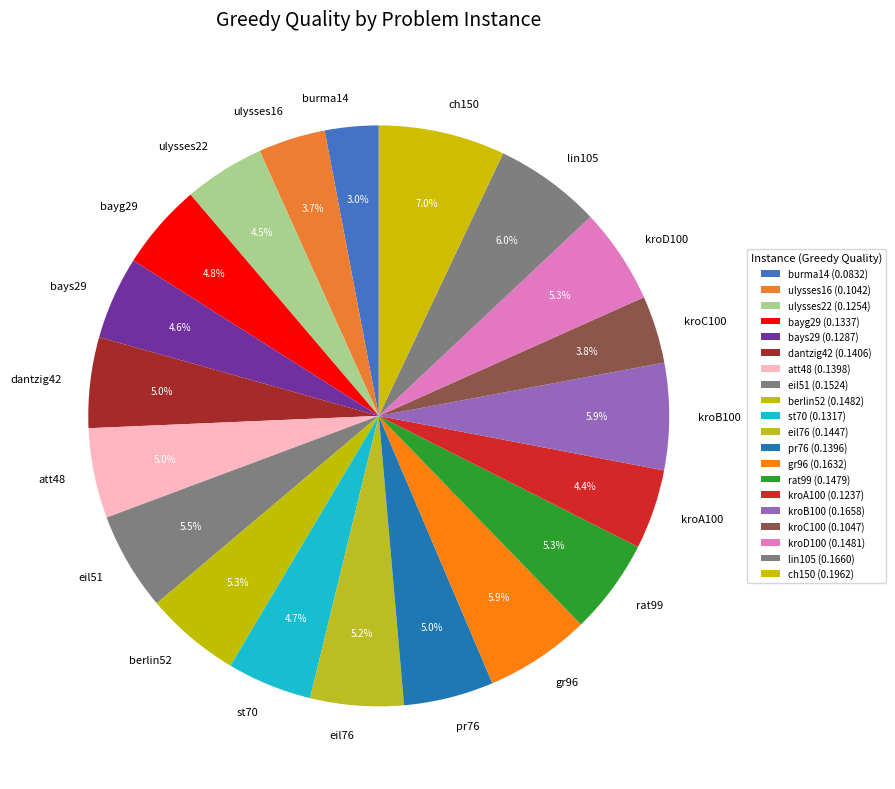

Combined, do rat99 and burma14 account for over 50%?

No